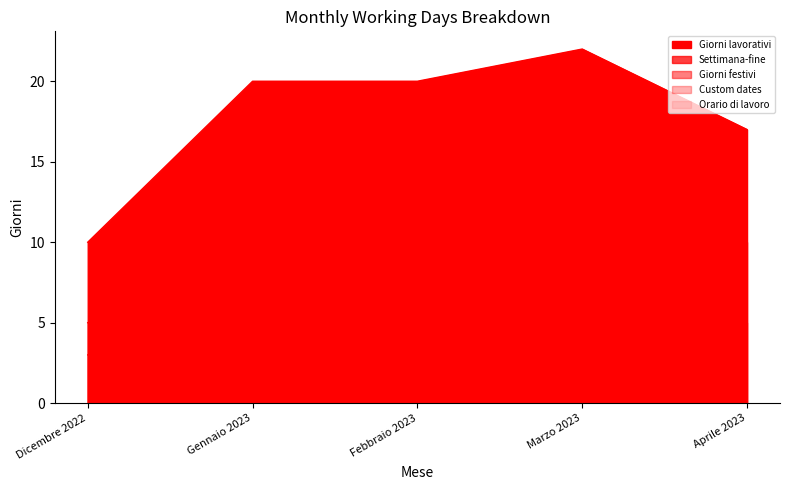

Rank the categories by Giorni festivi value from lowest to highest.

Febbraio 2023, Marzo 2023, Dicembre 2022, Gennaio 2023, Aprile 2023